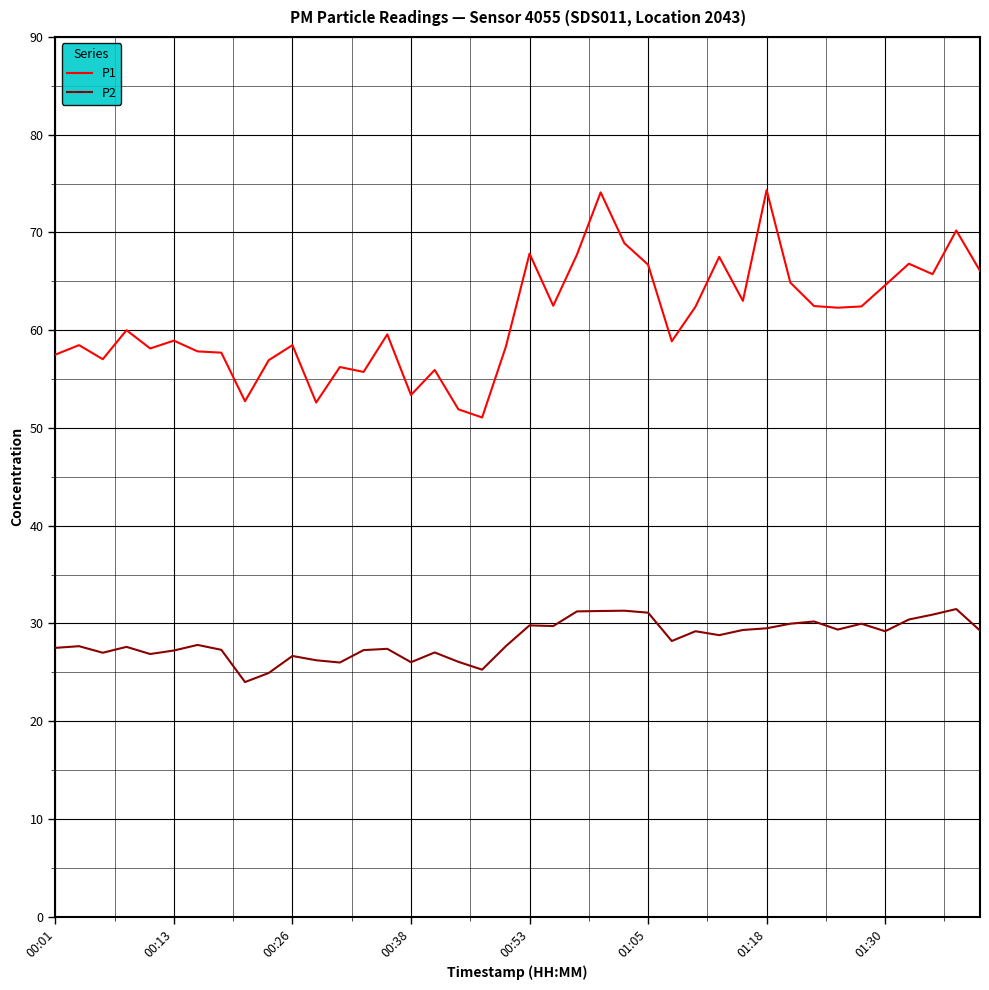

What is the maximum value shown in the chart?

74.3